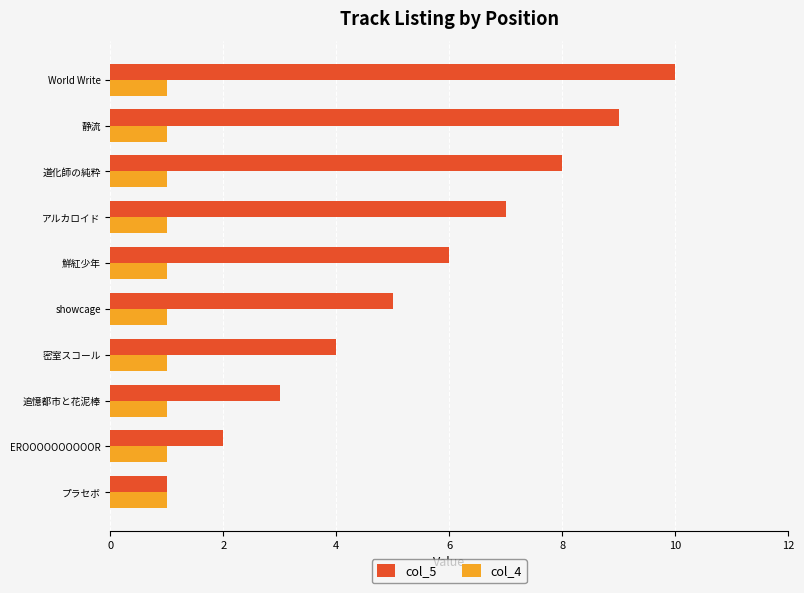

The value of col_5 at プラセボ is 2. True or false?

False